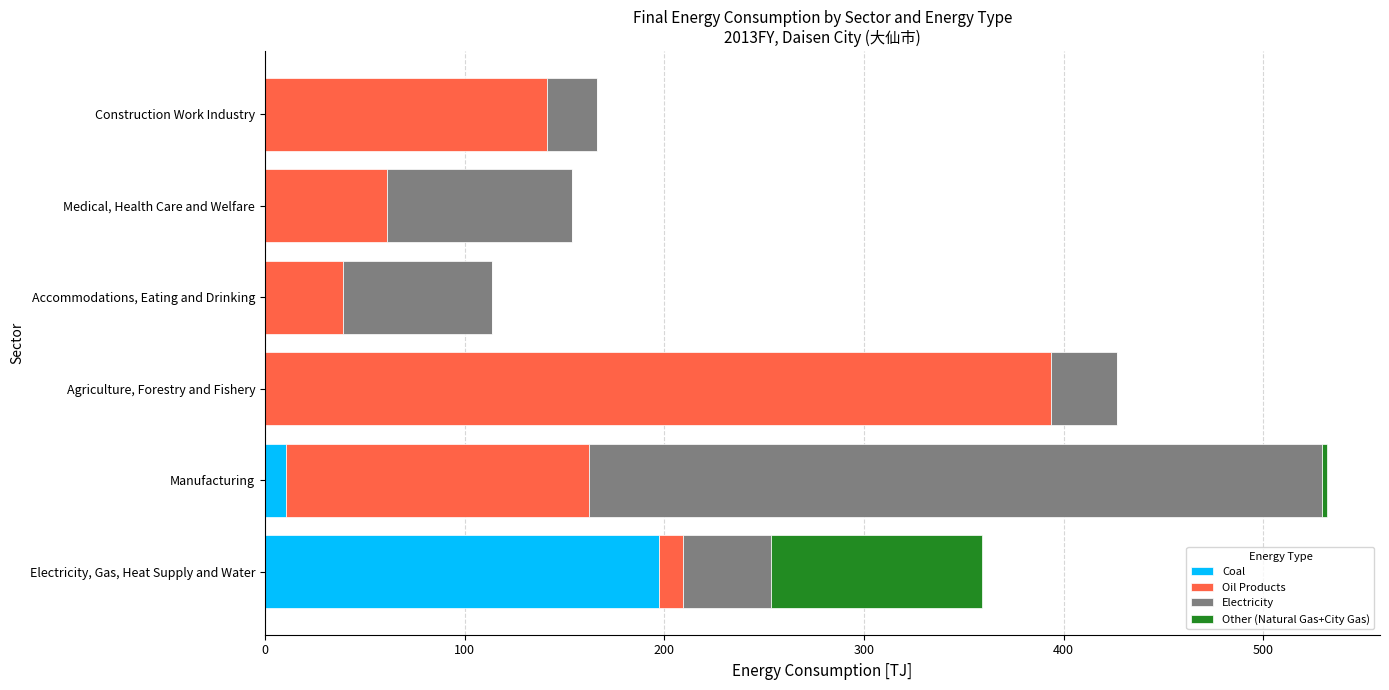

What is the total value across all series at Medical, Health Care and Welfare?

153.9